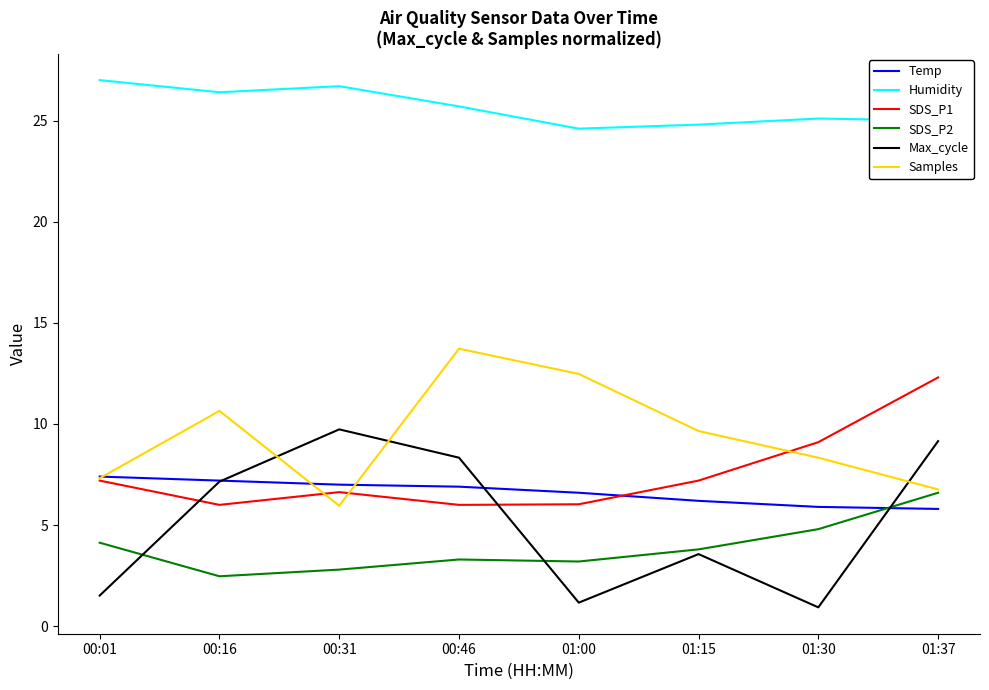

At which category does Max_cycle reach its first local valley?

01:00